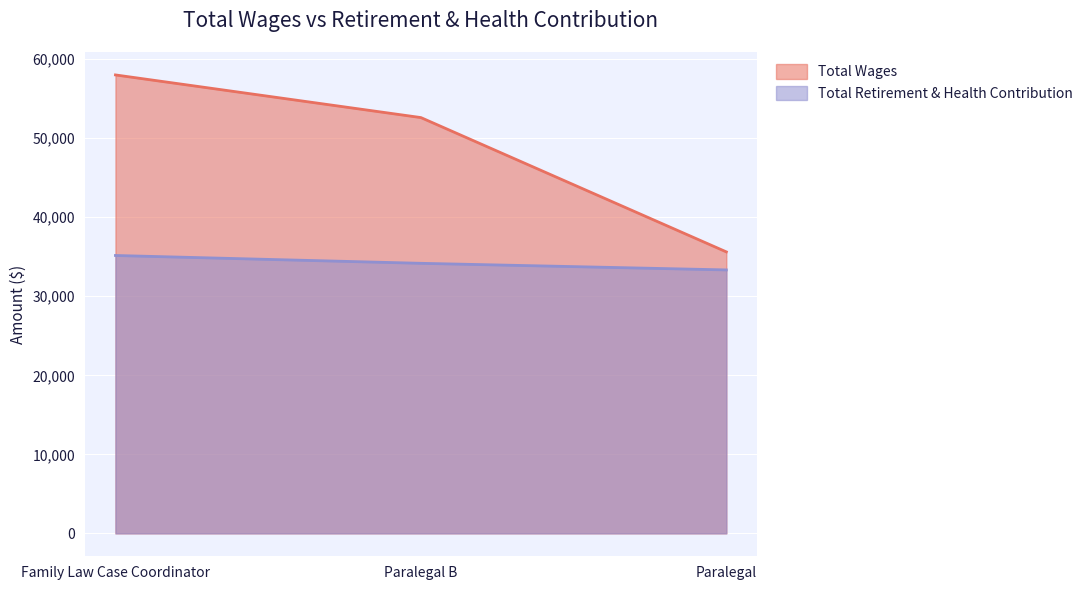

Which category has the lowest value across all series?

Paralegal